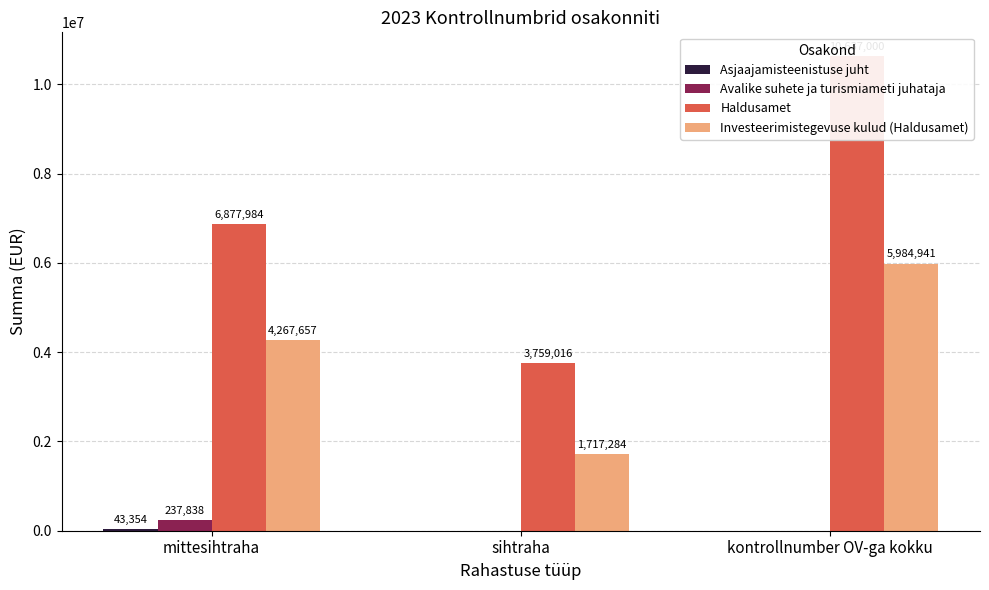

How many bars are there in each group?

4